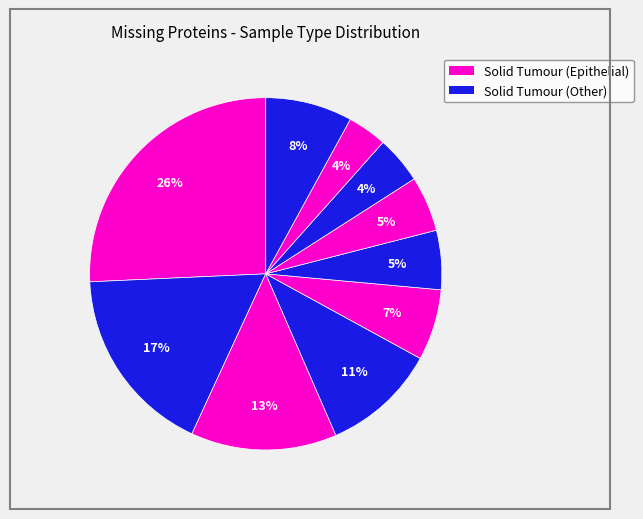

Count the number of slices in the pie.

10